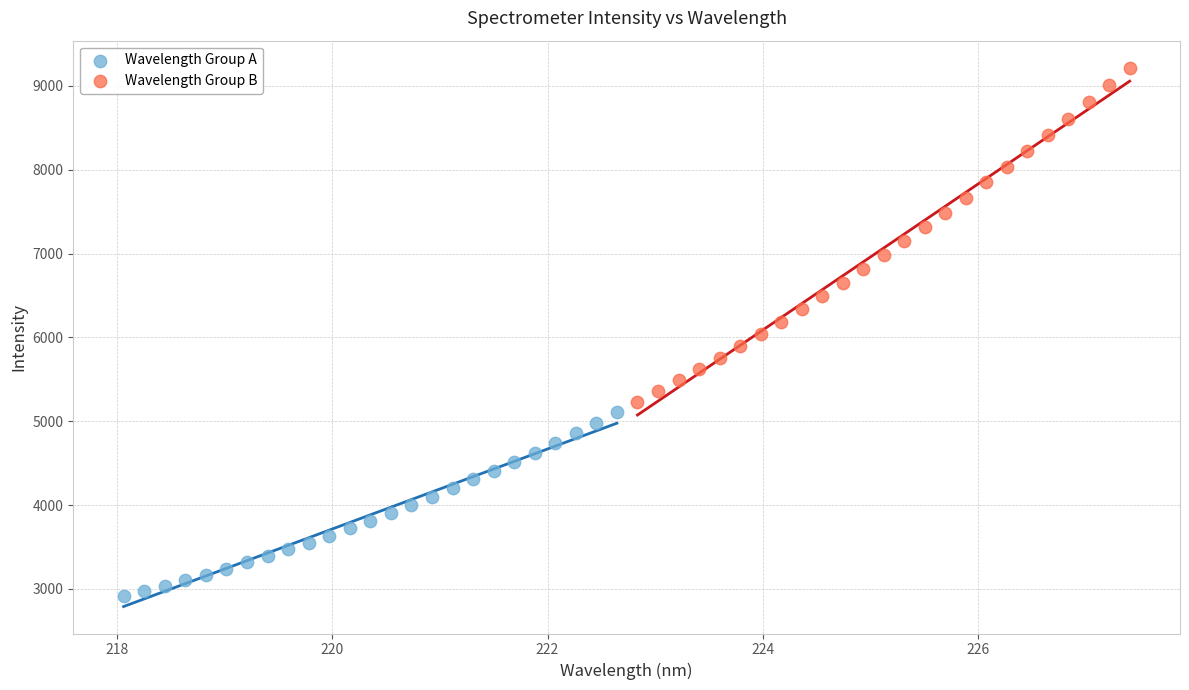

Which series contains the highest Y value?

Wavelength Group B